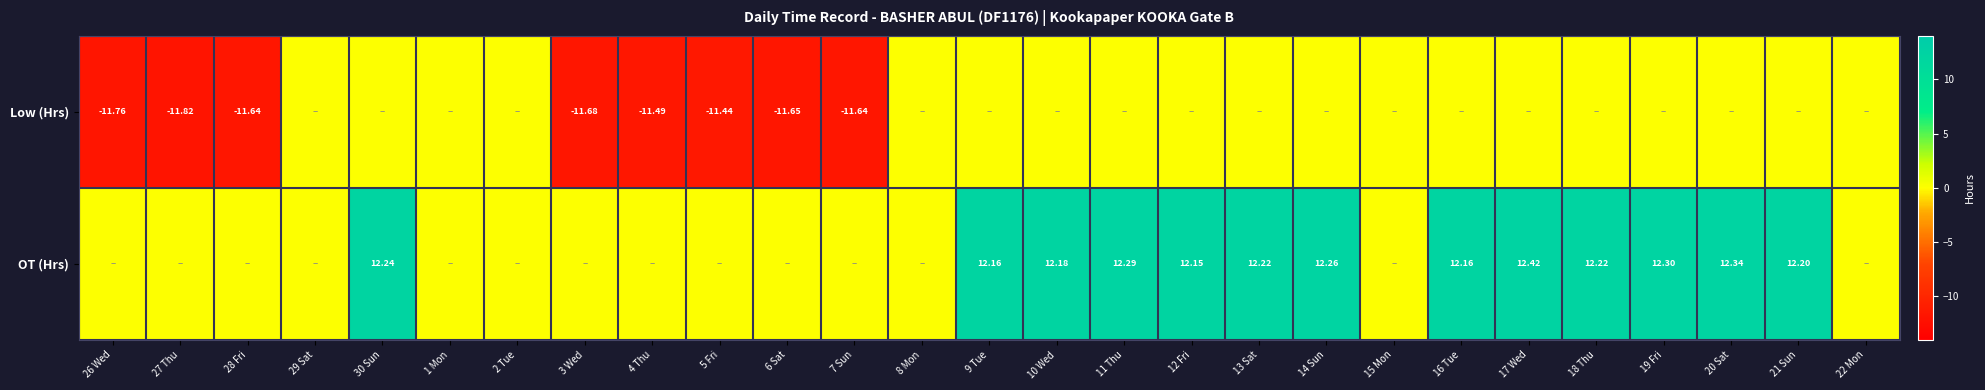

What is the average value of the Low (Hrs) series?

-3.4